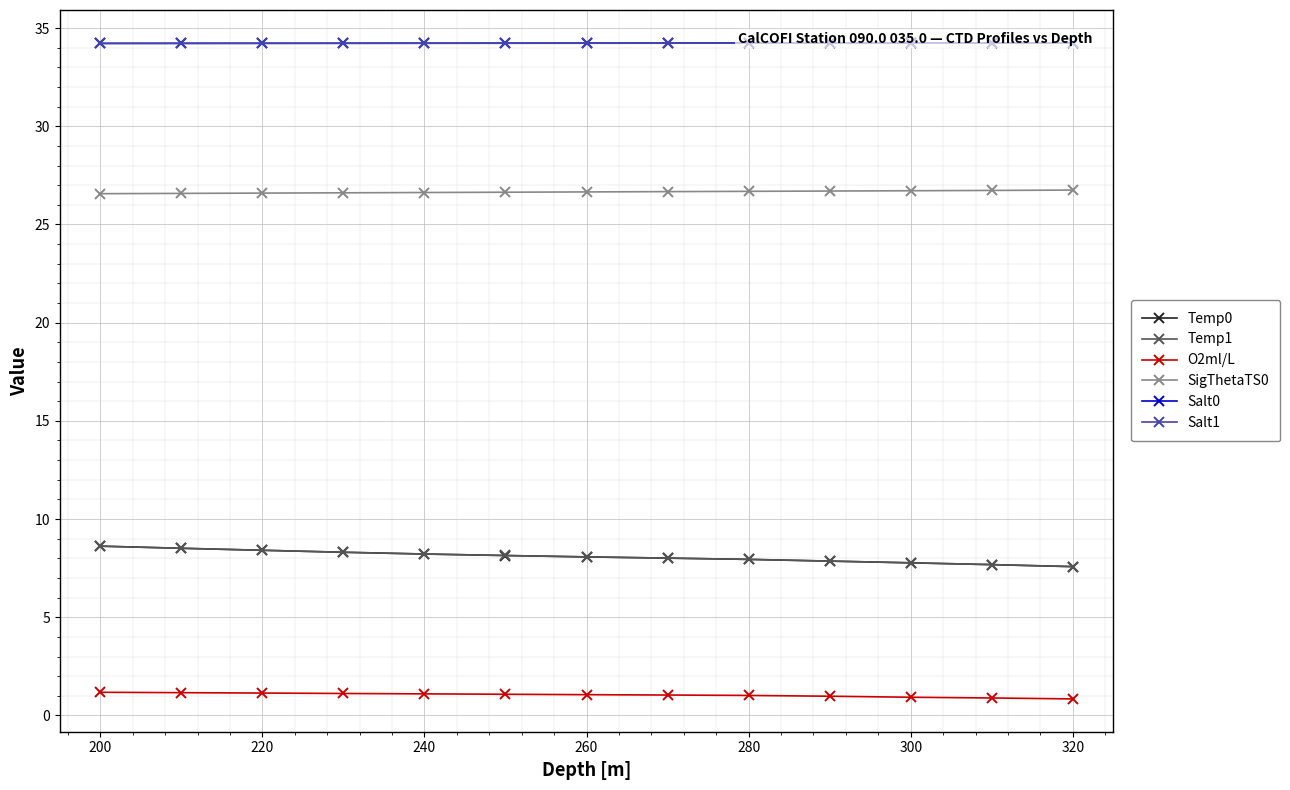

Rank the series by their maximum value, from highest to lowest.

Salt0, Salt1, SigThetaTS0, Temp1, Temp0, O2ml/L